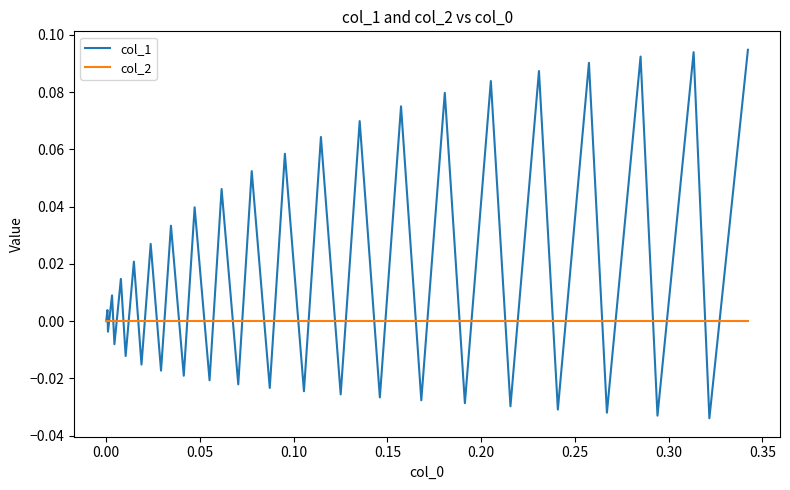

Rank the series by their maximum value, from lowest to highest.

col_2, col_1